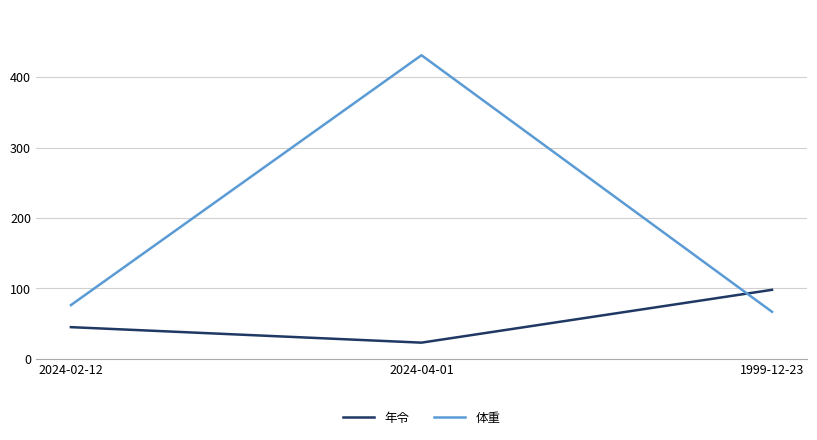

What is the sum of the 年令 values at 1999-12-23 and 2024-02-12?

143.0